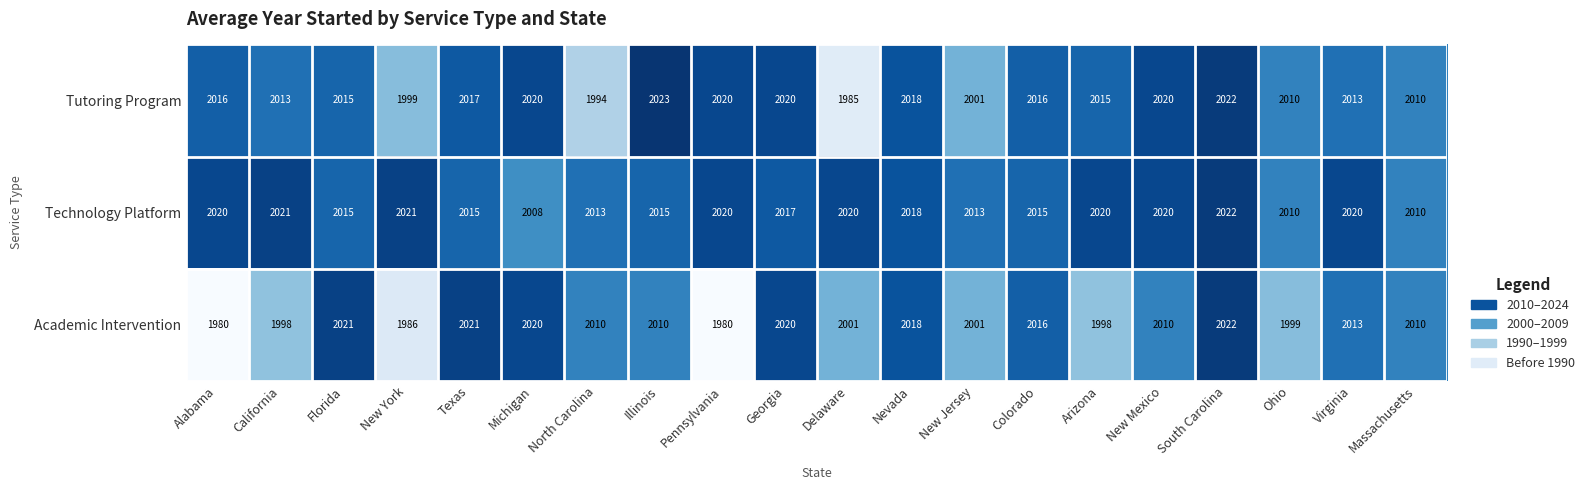

How many series are shown in this chart?

3